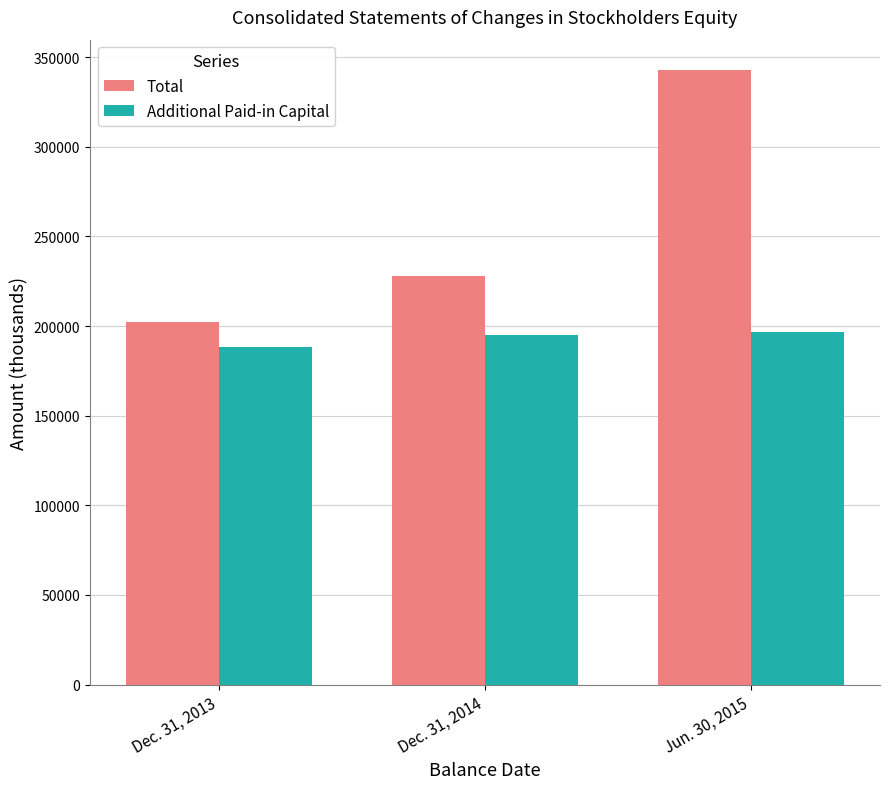

At which category is the sum across all series the highest?

Jun. 30, 2015